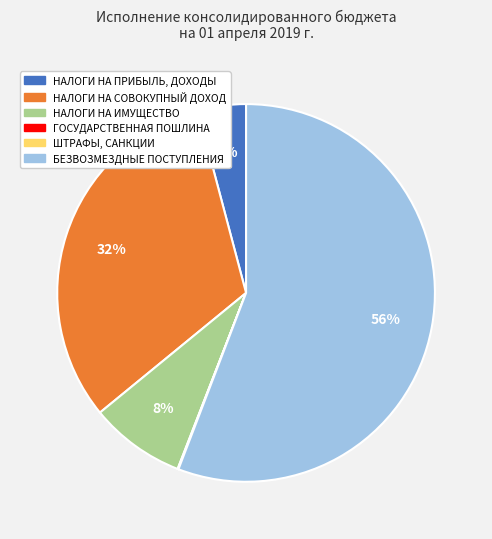

Combined, do НАЛОГИ НА ИМУЩЕСТВО and НАЛОГИ НА СОВОКУПНЫЙ ДОХОД account for over 50%?

No